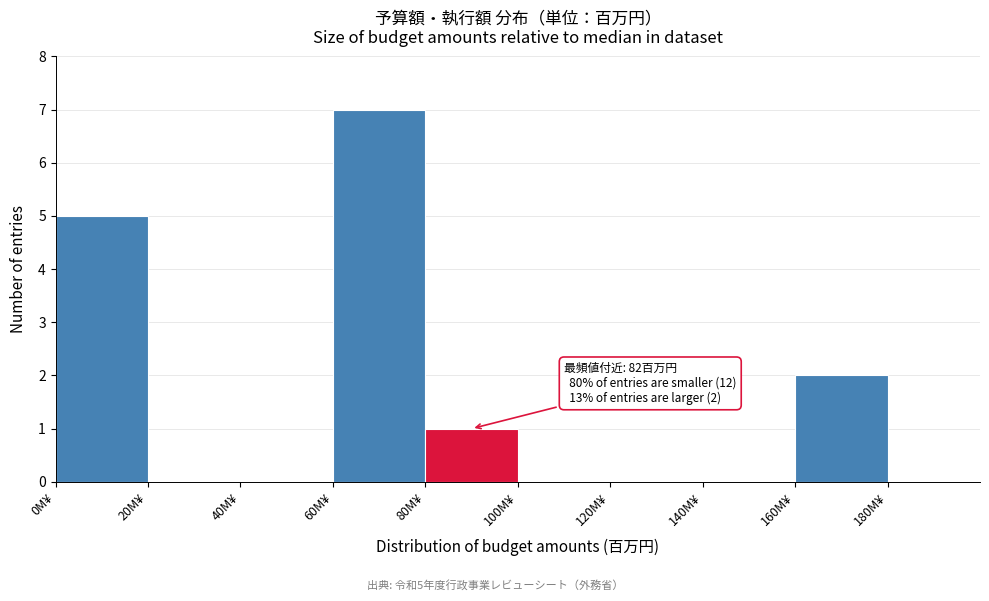

Which range on the x-axis has the tallest bar?

60 to 80